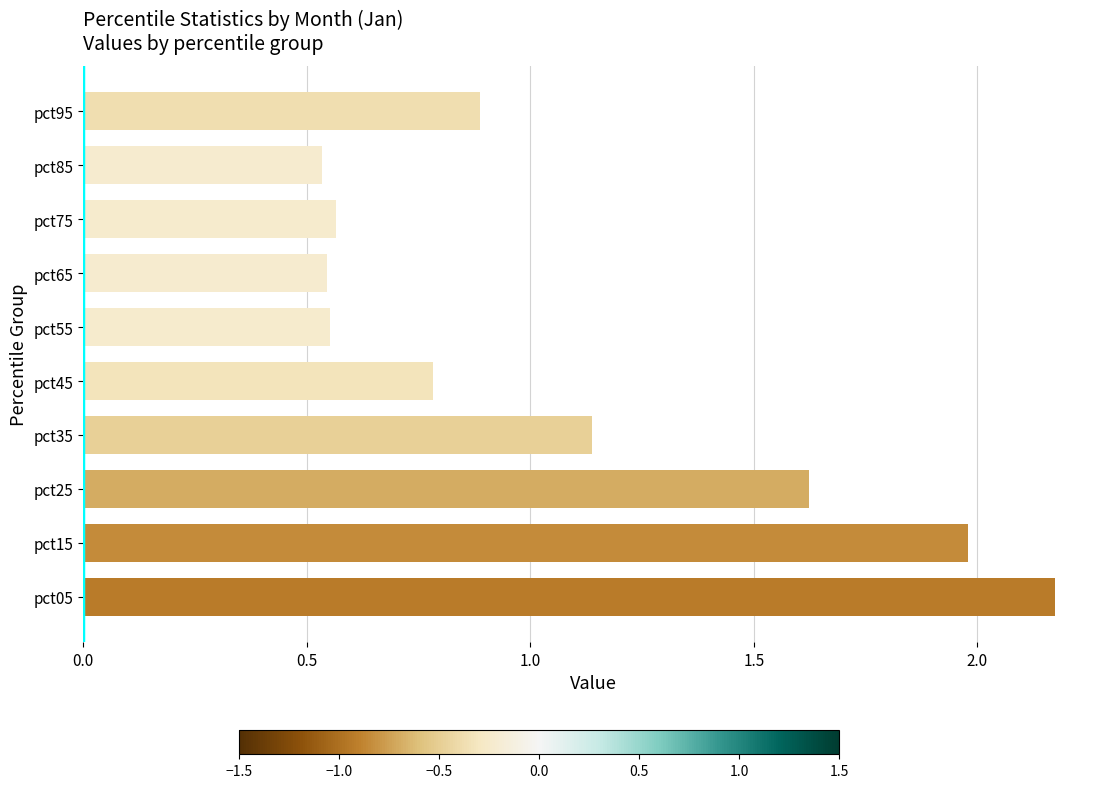

Which label corresponds to the largest value in the chart?

pct05